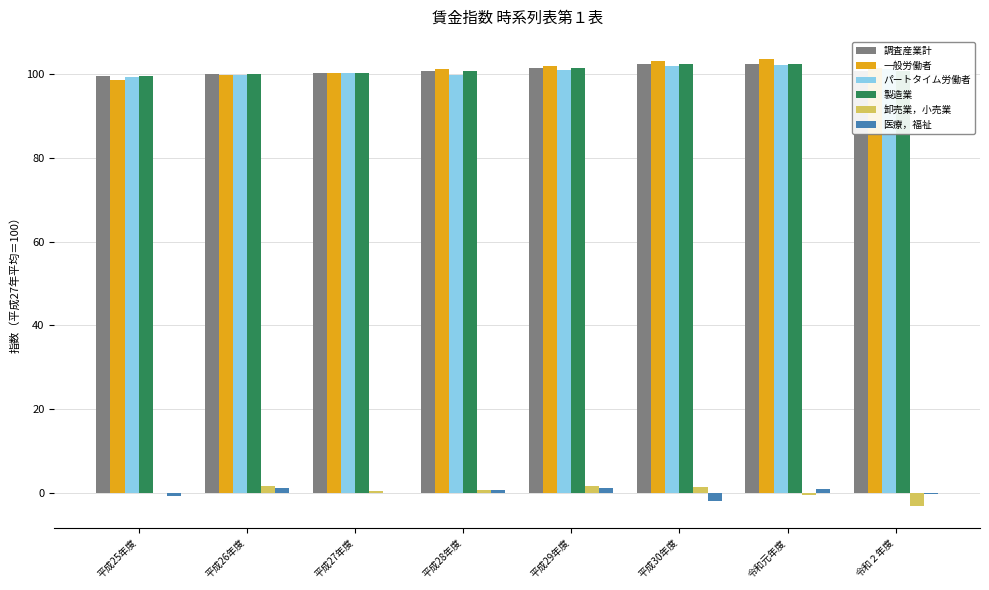

Is the value of パートタイム労働者 at 平成29年度 greater than the value of 医療，福祉 at 令和２年度?

Yes